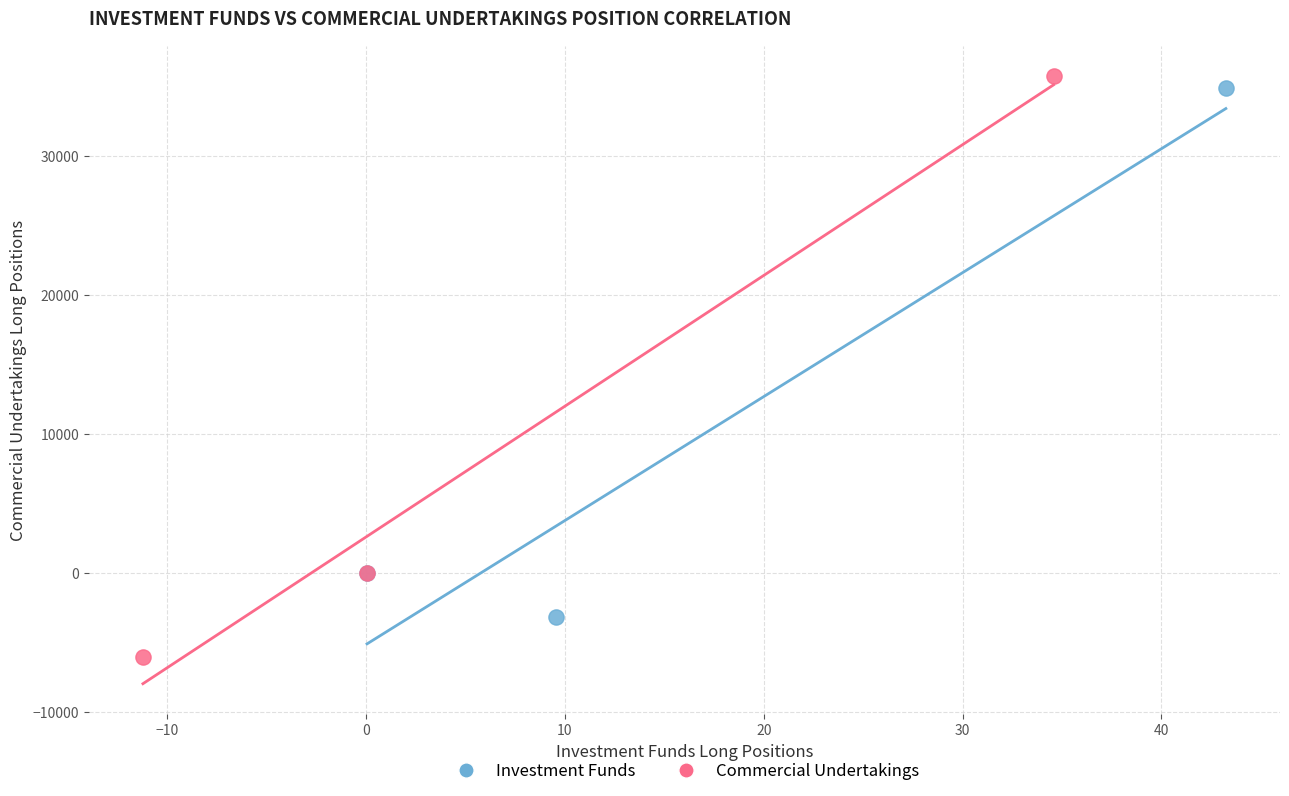

Which series has the largest Y range (max minus min)?

Commercial Undertakings